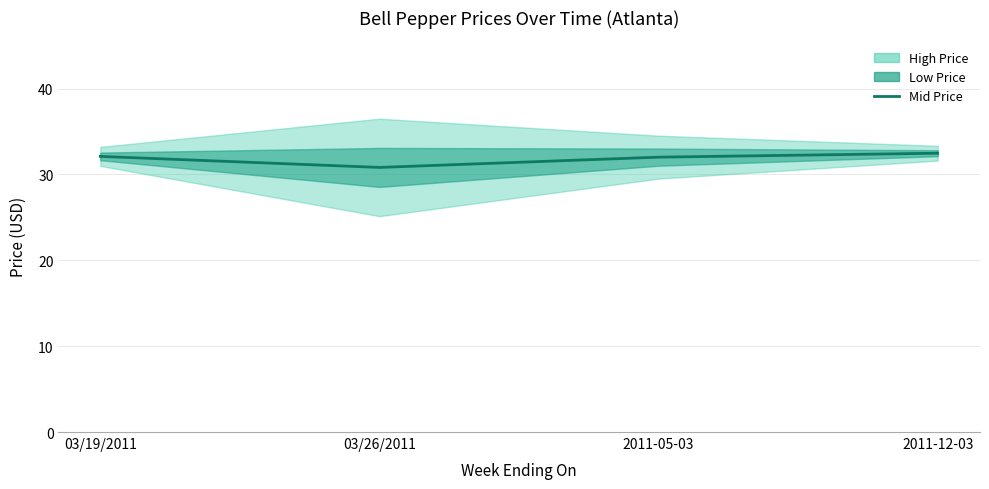

How many data points are less than 32?

1